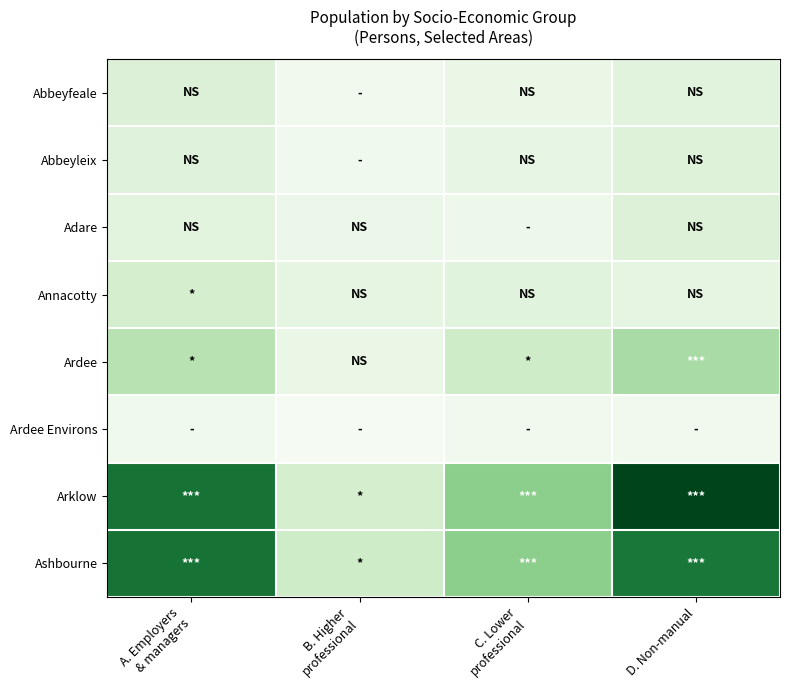

At how many categories does at least one series exceed 0?

4